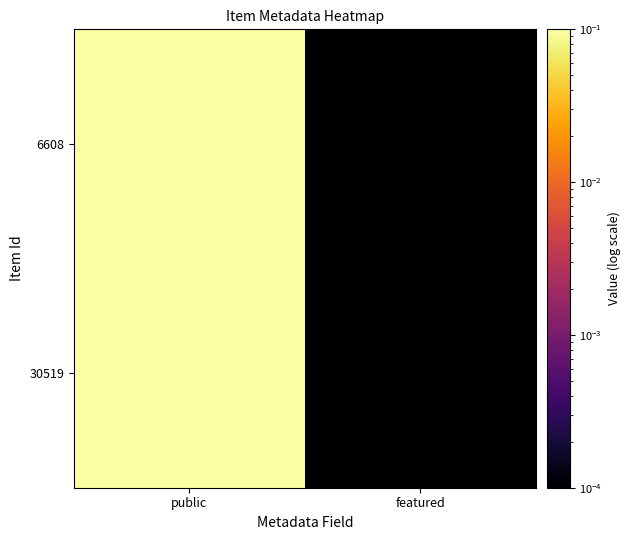

Which series has the largest total across all categories?

6608